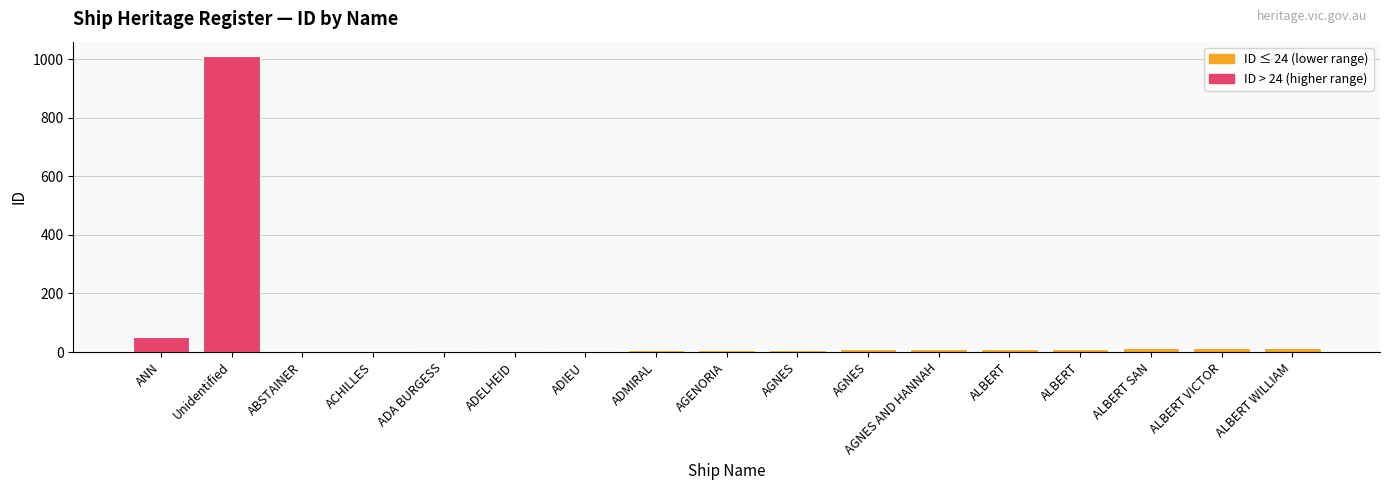

The value at ALBERT SAN is 21. True or false?

False